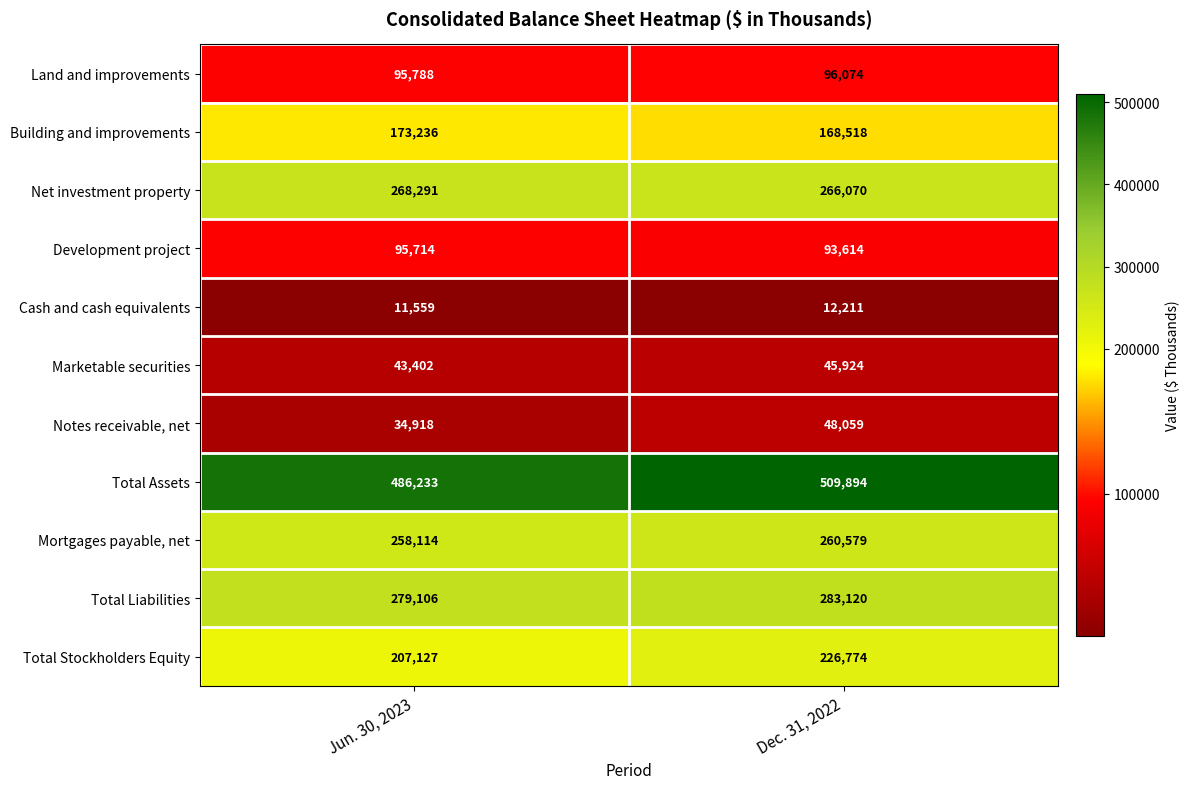

What is the approximate value of Net investment property at Jun. 30, 2023?

268291